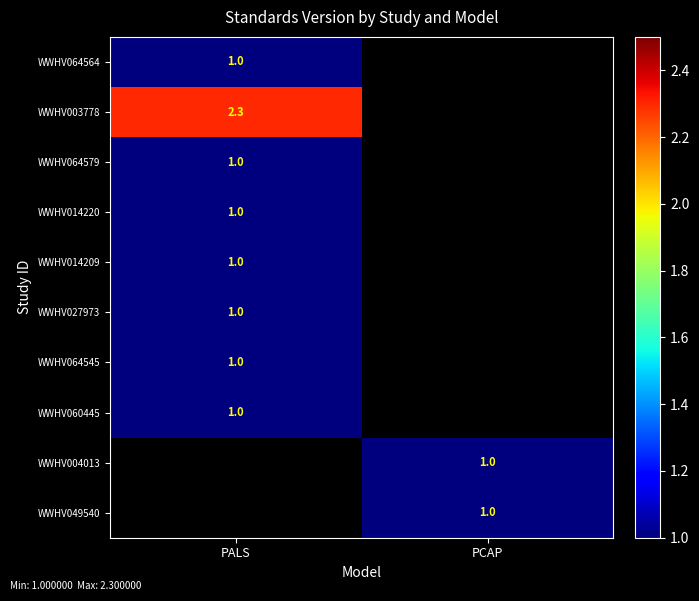

List the series in order of their peak value, lowest first.

WWHV064564, WWHV064579, WWHV014220, WWHV014209, WWHV027973, WWHV064545, WWHV060445, WWHV004013, WWHV049540, WWHV003778